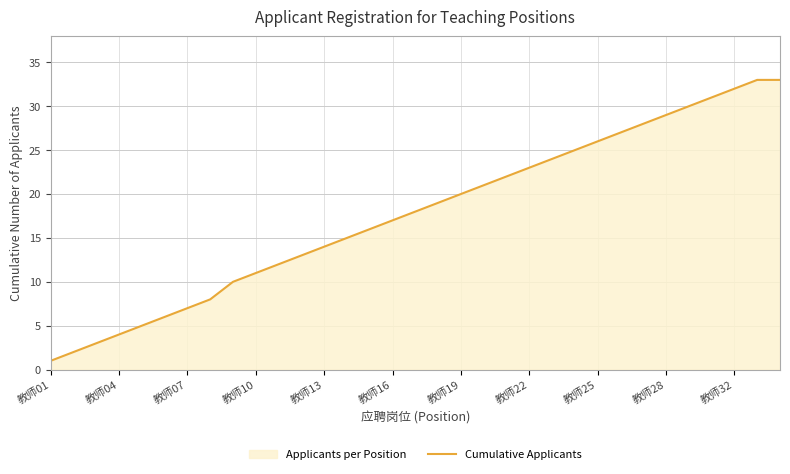

The value at 20 is 31. True or false?

False